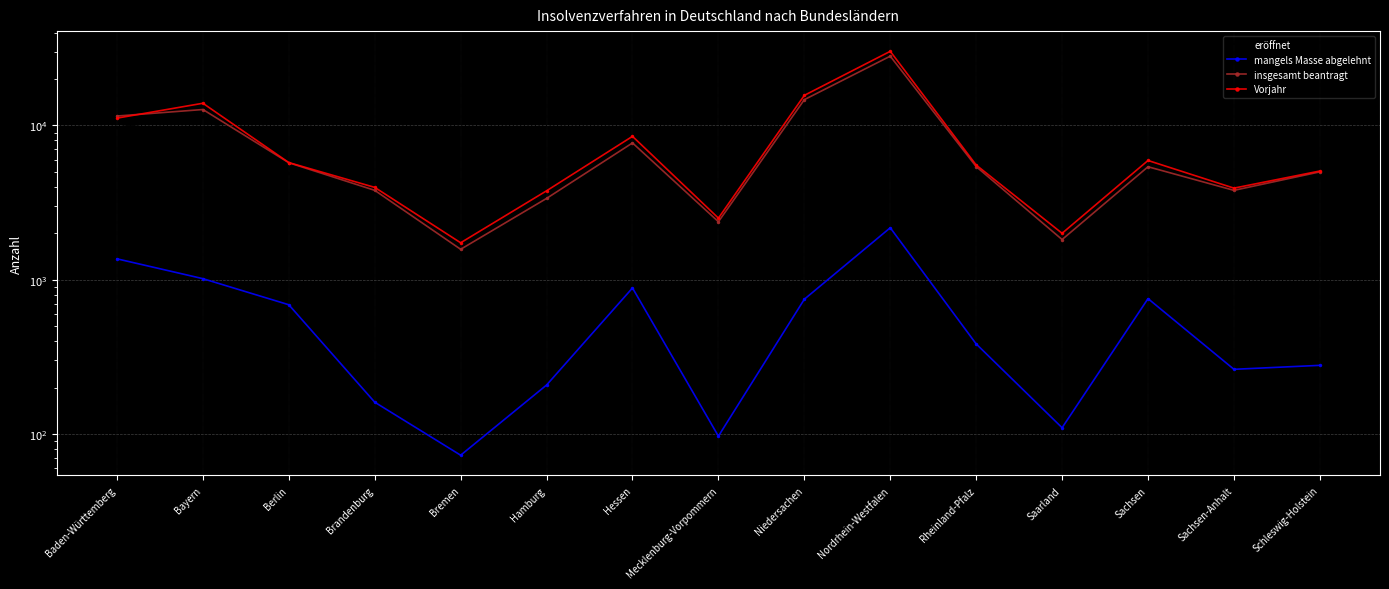

How many interior local valleys does the mangels Masse abgelehnt series have?

4